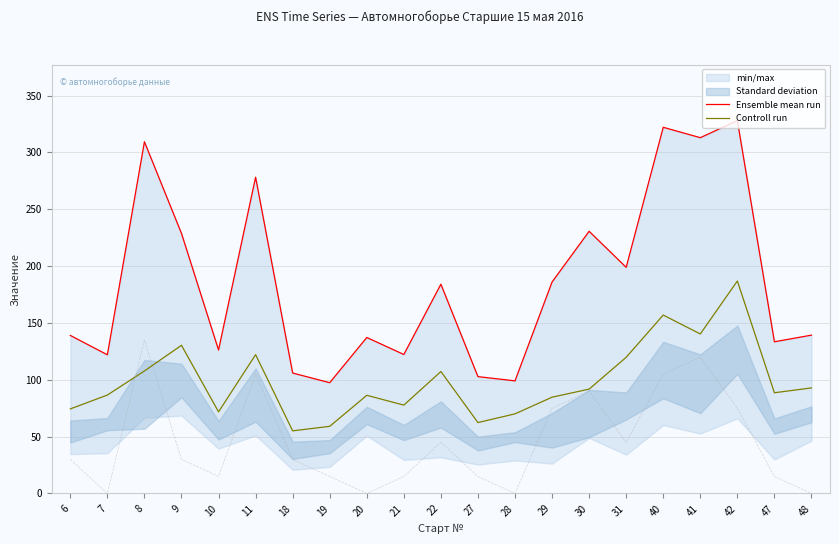

List the series in order of their peak value, lowest first.

Controll run, Ensemble mean run